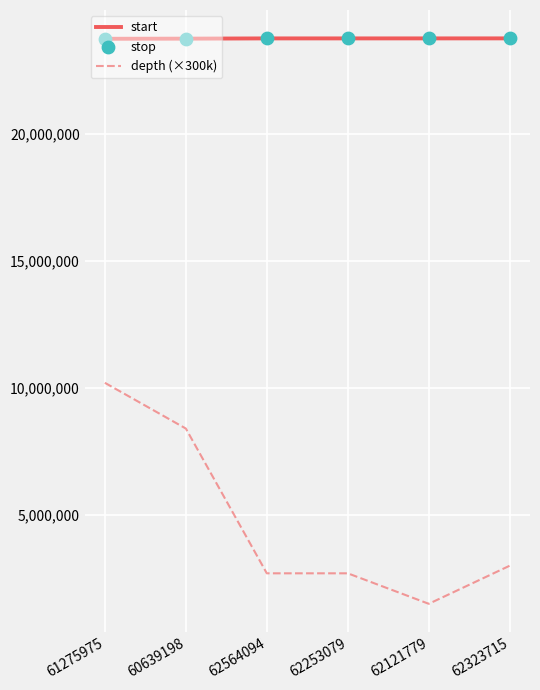

Which series contains the highest Y value?

stop